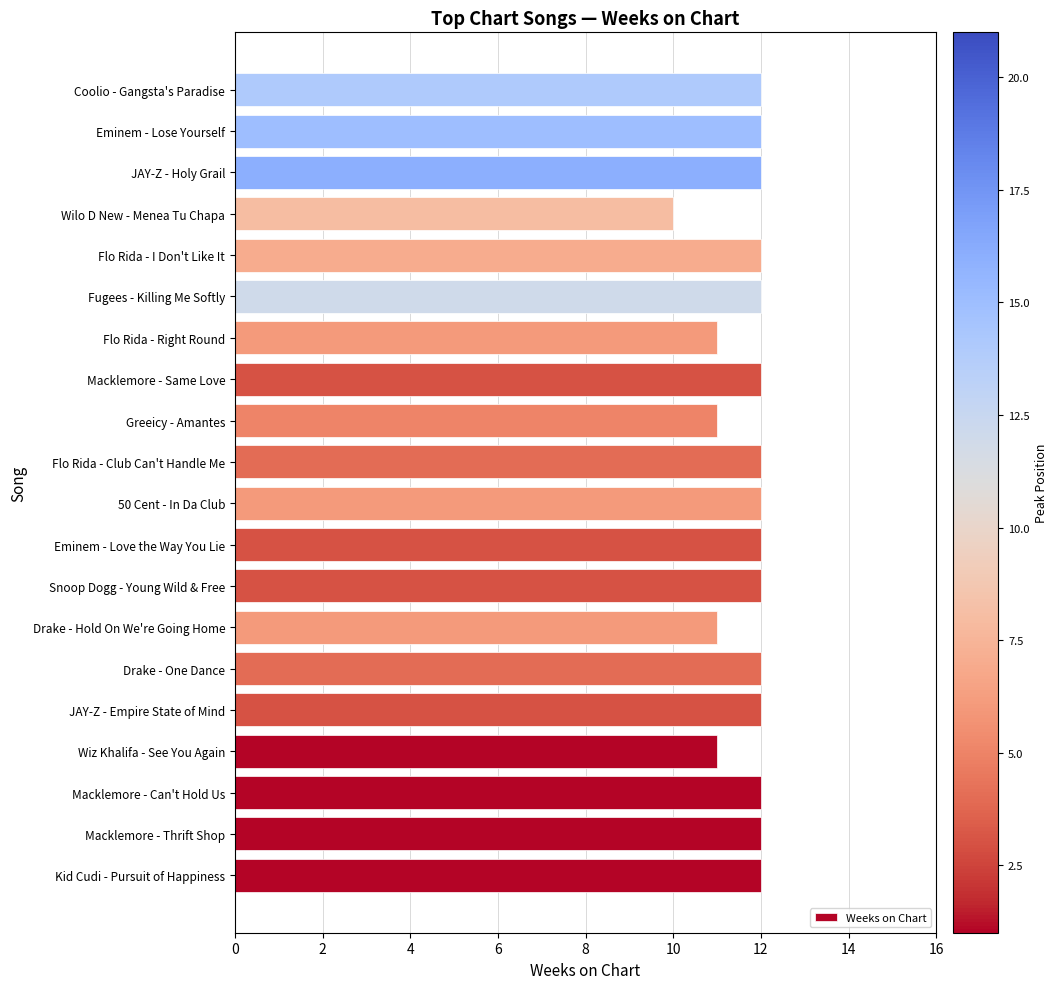

Reading top to bottom, transcribe all the data shown in this chart.

Coolio - Gangsta's Paradise=12	Eminem - Lose Yourself=12	JAY-Z - Holy Grail=12	Wilo D New - Menea Tu Chapa=10	Flo Rida - I Don't Like It=12	Fugees - Killing Me Softly=12	Flo Rida - Right Round=11	Macklemore - Same Love=12	Greeicy - Amantes=11	Flo Rida - Club Can't Handle Me=12	50 Cent - In Da Club=12	Eminem - Love the Way You Lie=12	Snoop Dogg - Young Wild & Free=12	Drake - Hold On We're Going Home=11	Drake - One Dance=12	JAY-Z - Empire State of Mind=12	Wiz Khalifa - See You Again=11	Macklemore - Can't Hold Us=12	Macklemore - Thrift Shop=12	Kid Cudi - Pursuit of Happiness=12